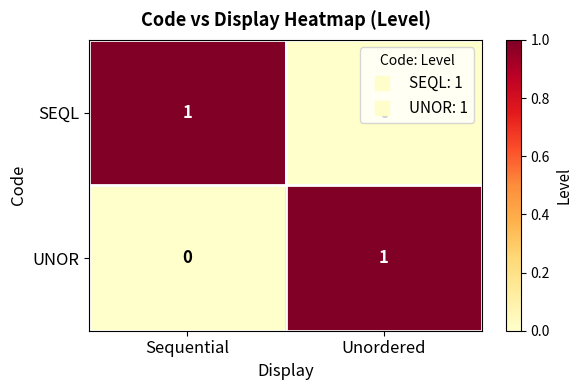

How many values in the UNOR series are below 1?

1